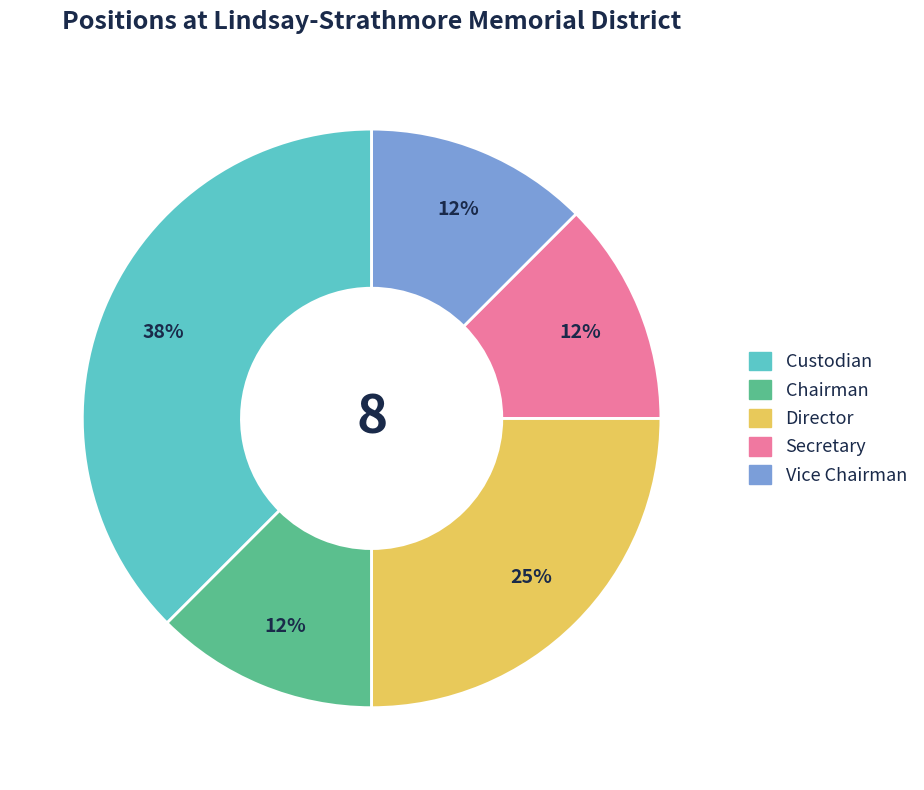

Which category has the biggest portion of the pie?

Custodian